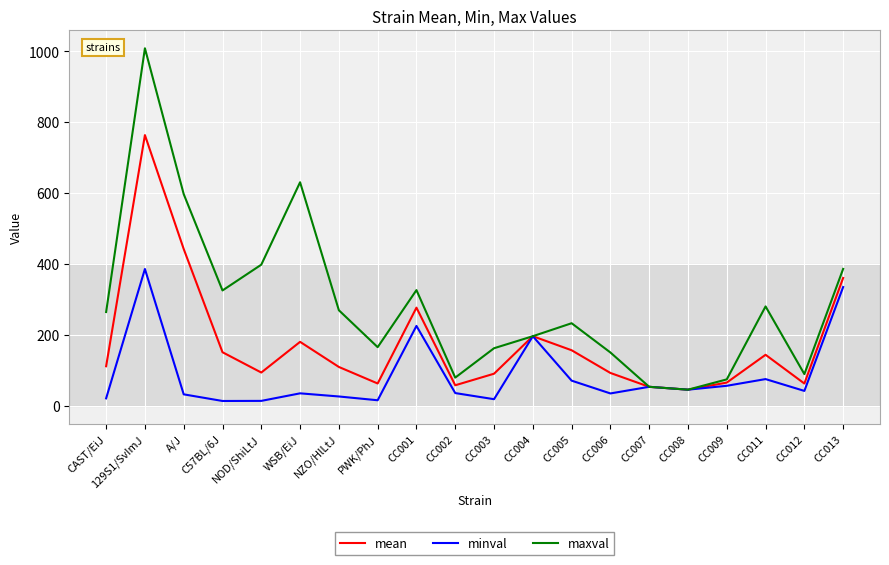

Which series changed the most between WSB/EiJ and CC001?

maxval